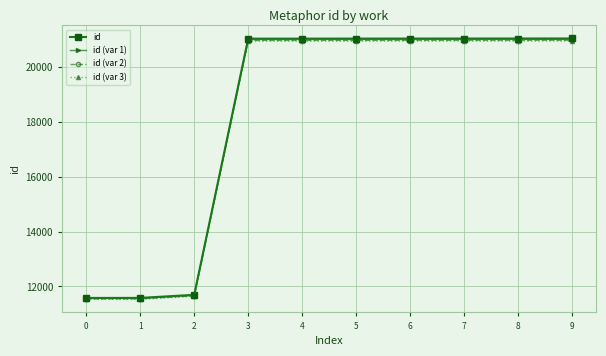

True or false: id (var 1) and id (var 2) cross at least once.

False